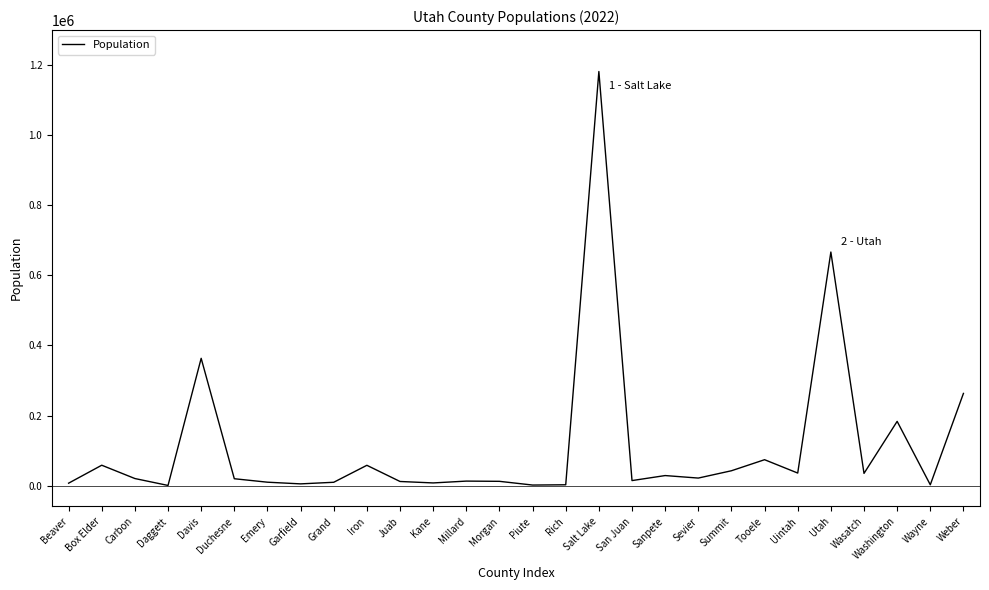

Where does the data first go above 20338?

Box Elder